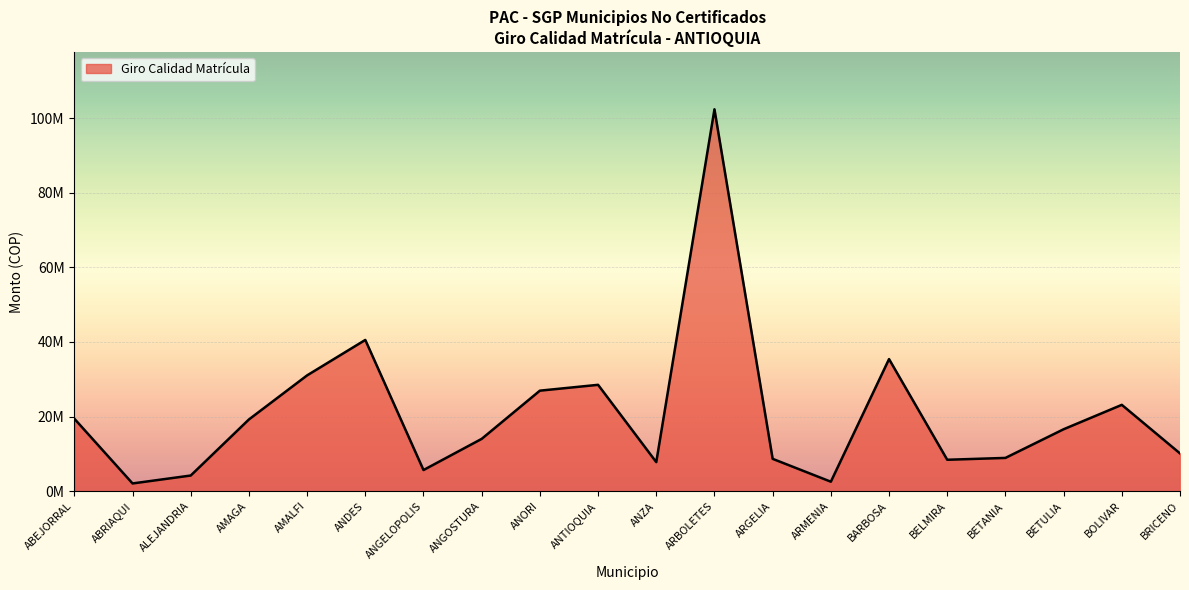

The chart shows a value of 12376377 at BETANIA. True or false?

False